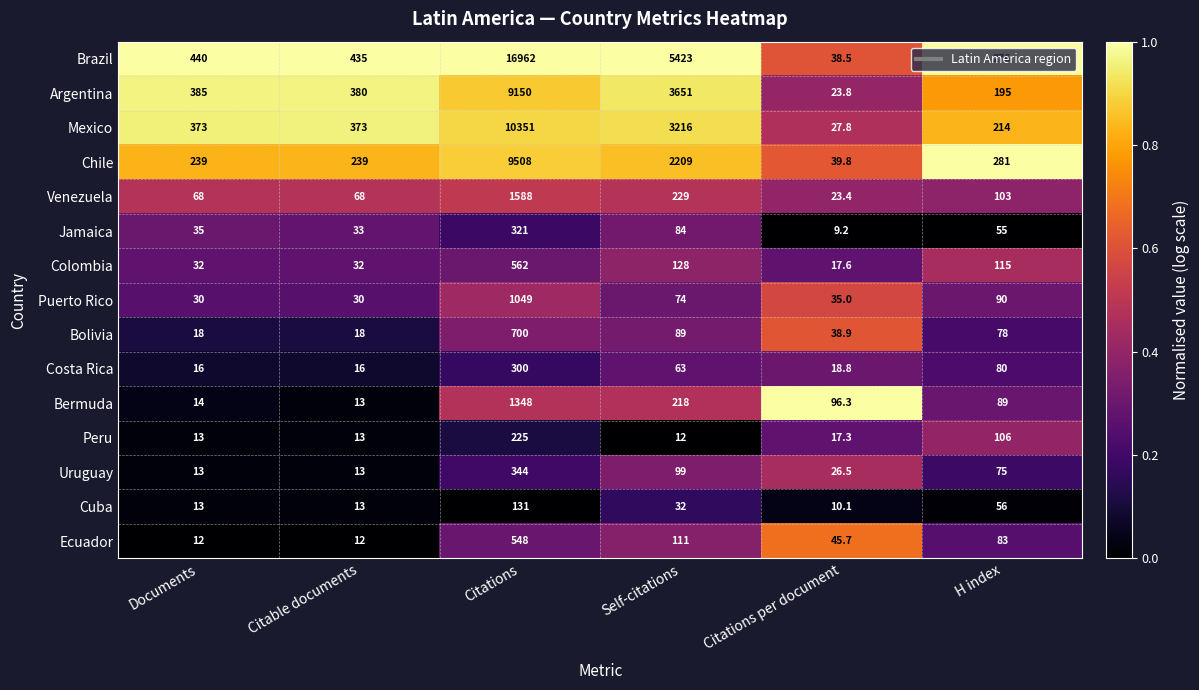

What is the sum of all Mexico values?

14554.8